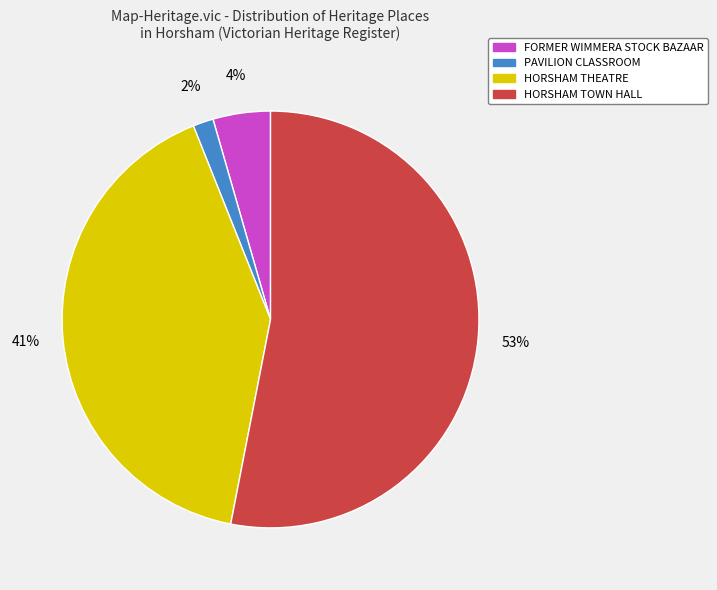

How many slices are in this pie chart?

4